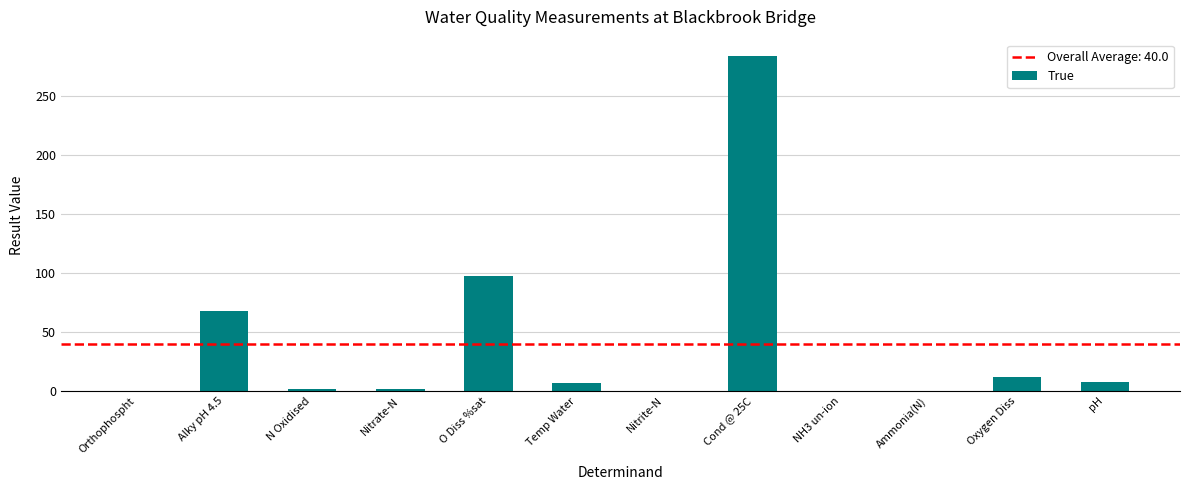

At which label does the data first exceed 6?

Alky pH 4.5